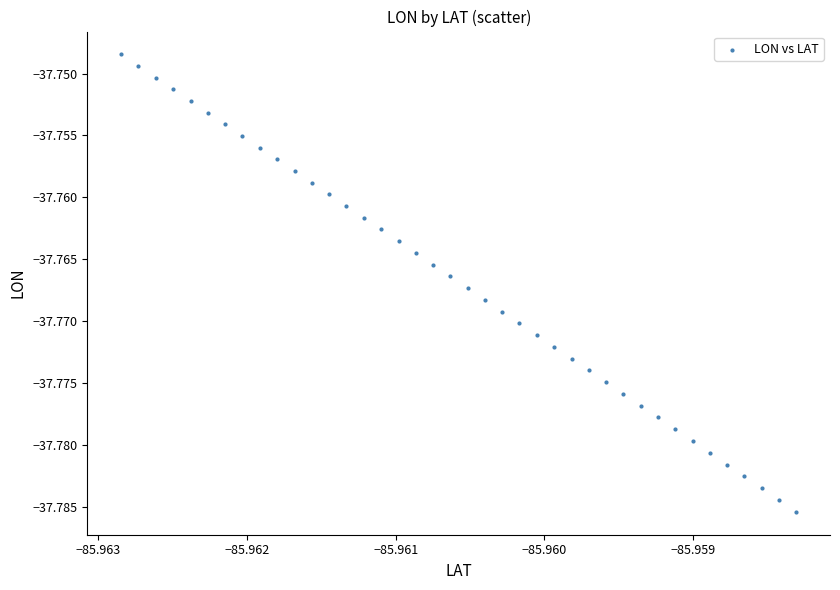

Count the number of points in this scatter plot.

40